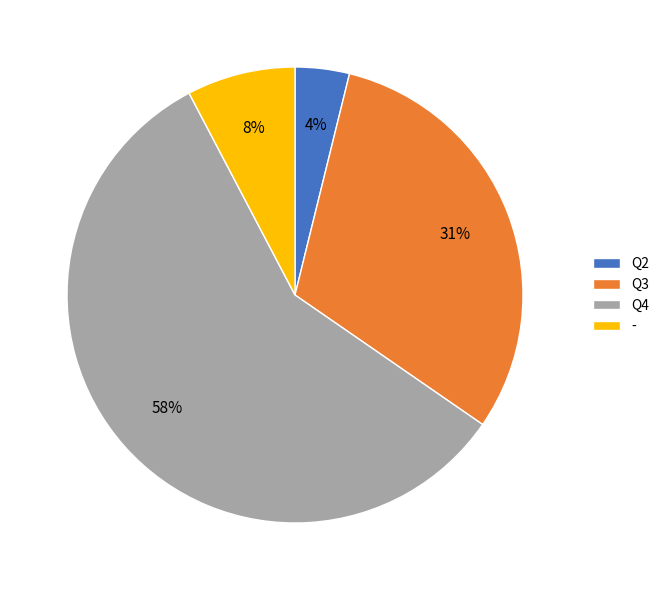

True or false: Q4 accounts for 58% of the total.

True